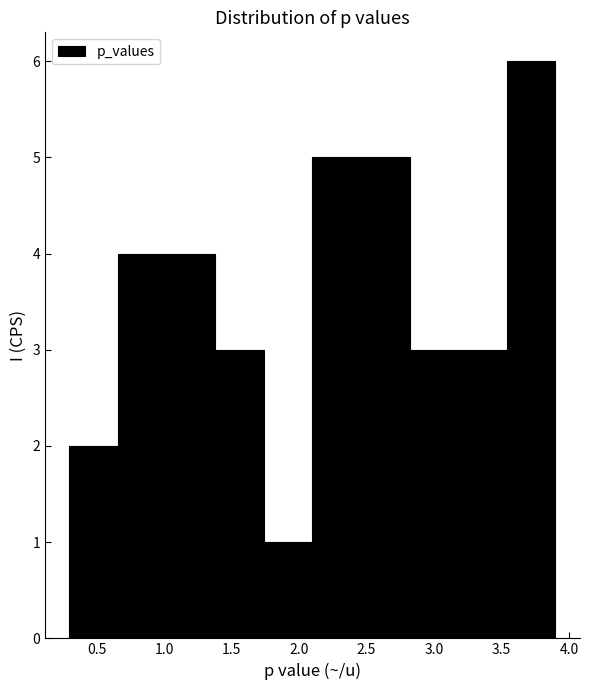

Reading left to right, transcribe this chart: for each bar, give the range it covers on the x-axis and its height. Neither the bar edges nor the heights are printed on the chart, so give them approximately, as read against the axes.

0.30 to 0.66: 2
0.66 to 1.02: 4
1.02 to 1.38: 4
1.38 to 1.74: 3
1.74 to 2.10: 1
2.10 to 2.46: 5
2.46 to 2.82: 5
2.82 to 3.18: 3
3.18 to 3.54: 3
3.54 to 3.90: 6